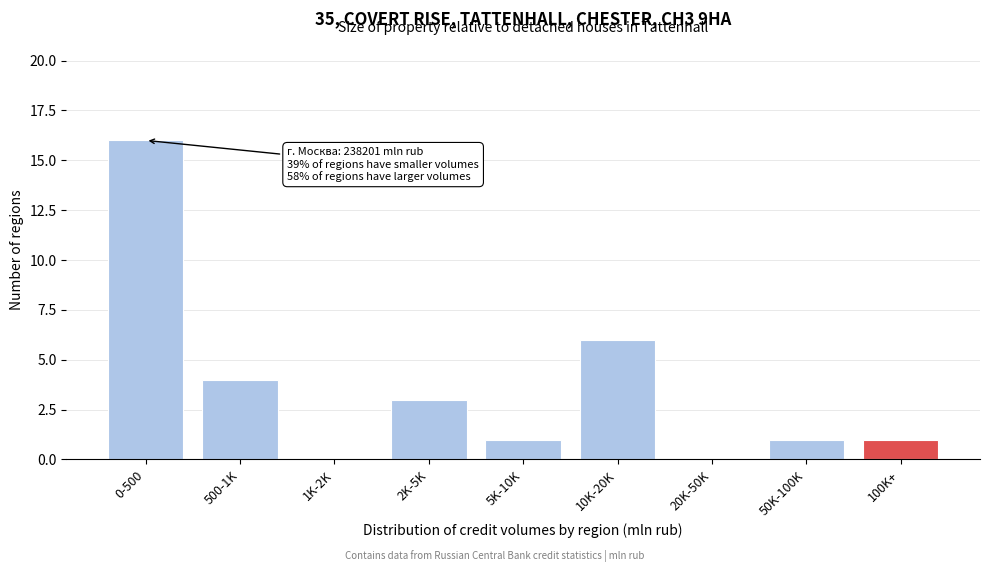

Reading left to right, list all the values displayed in this chart.

0-500=16	500-1K=4	1K-2K=0	2K-5K=3	5K-10K=1	10K-20K=6	20K-50K=0	50K-100K=1	100K+=1